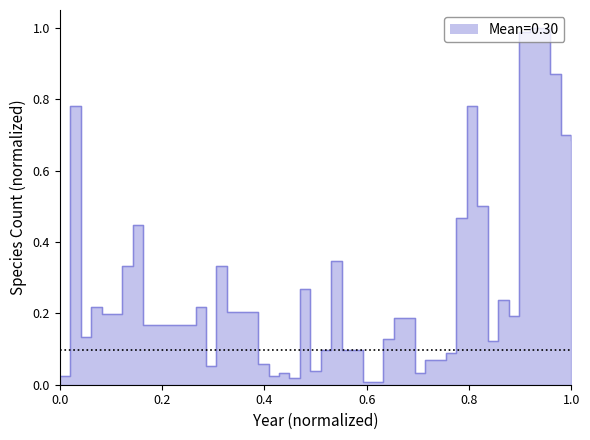

What is the sum of all values?

12.2